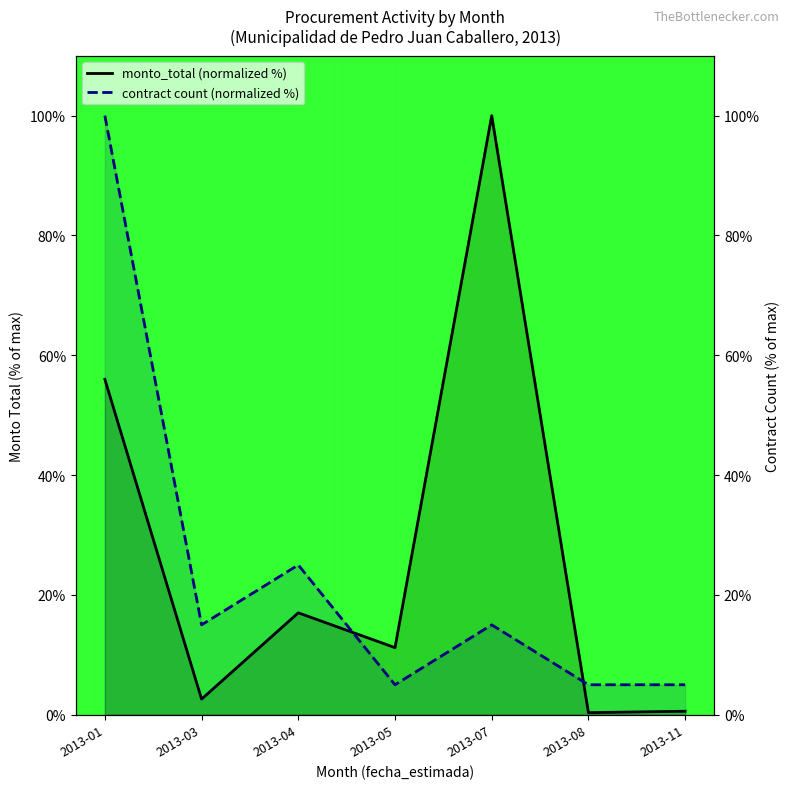

Reading left to right, transcribe all the data shown in this chart.

monto_total (normalized %): 2013-01=56.0	2013-03=2.6	2013-04=17.0	2013-05=11.2	2013-07=100.0	2013-08=0.3	2013-11=0.6
contract count (normalized %): 2013-01=100.0	2013-03=15.0	2013-04=25.0	2013-05=5.0	2013-07=15.0	2013-08=5.0	2013-11=5.0